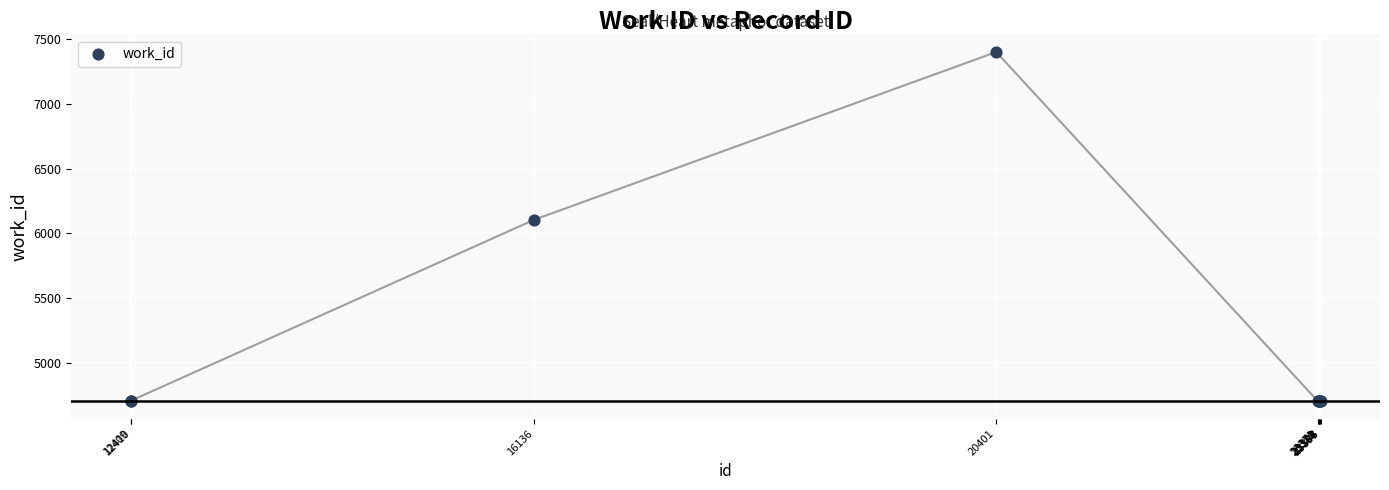

What Y value in the scatter plot is closest to 6051?

6105